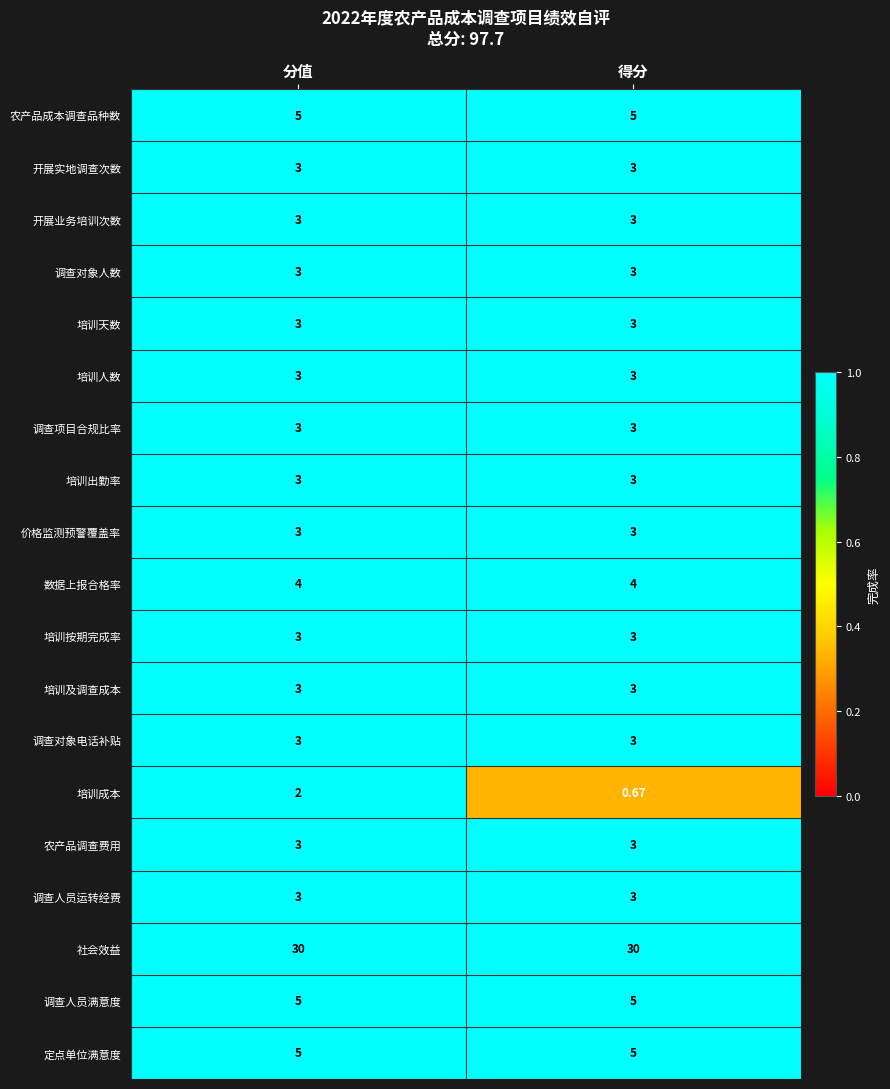

Which series has the largest total across all categories?

社会效益